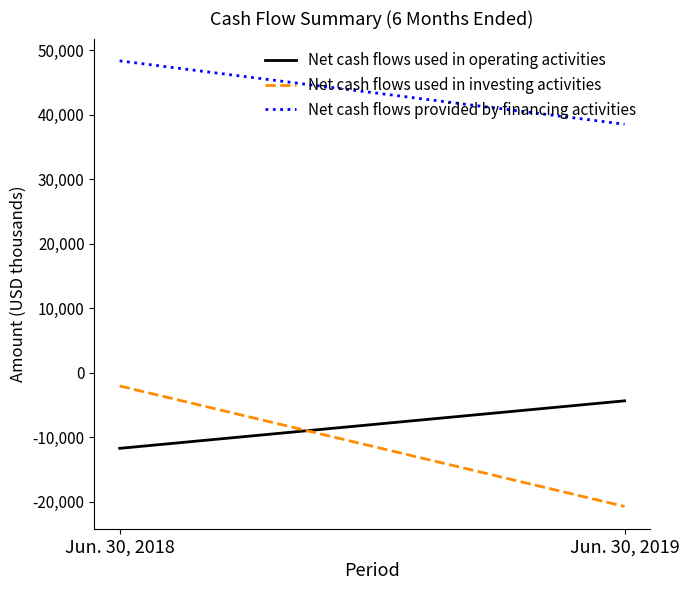

Does the chart display data point markers on the line(s)?

No